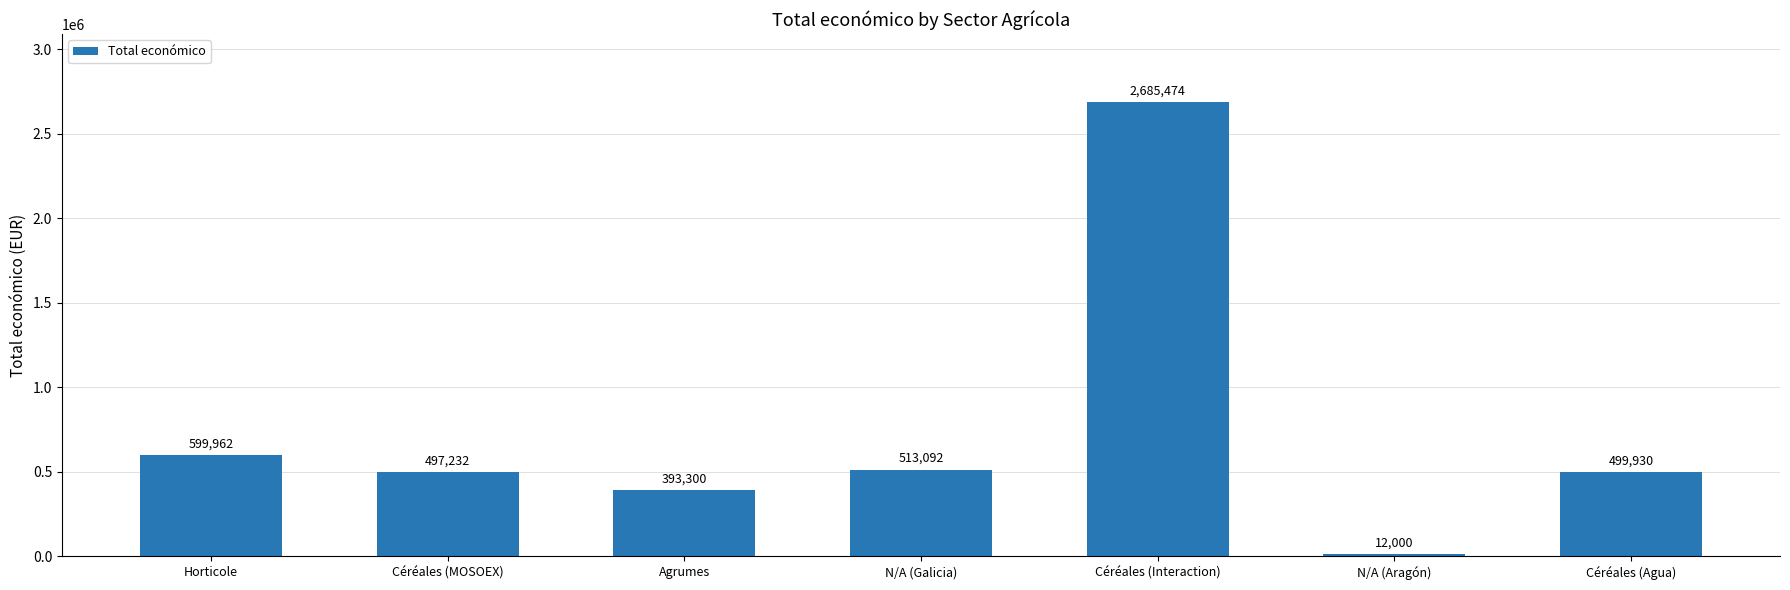

What is the average value?

742999